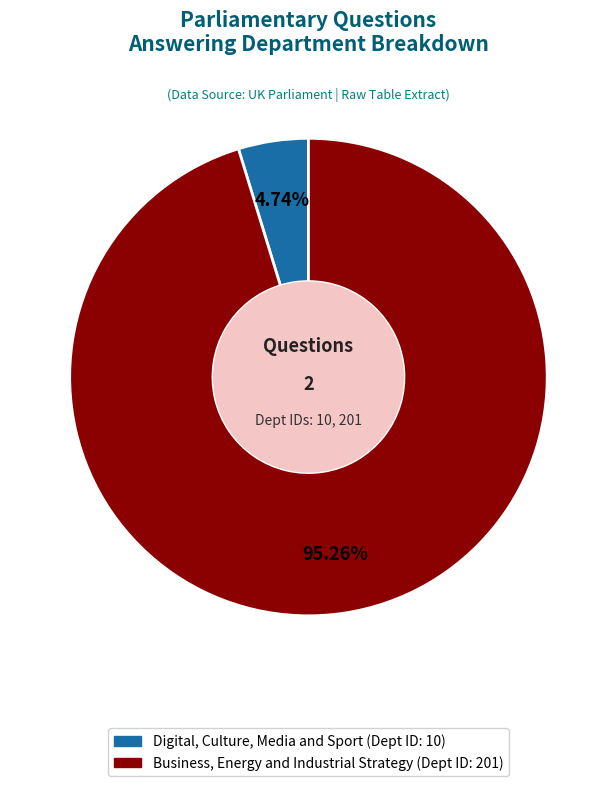

Between Digital, Culture, Media and Sport and Business, Energy and Industrial Strategy, which is larger?

Business, Energy and Industrial Strategy